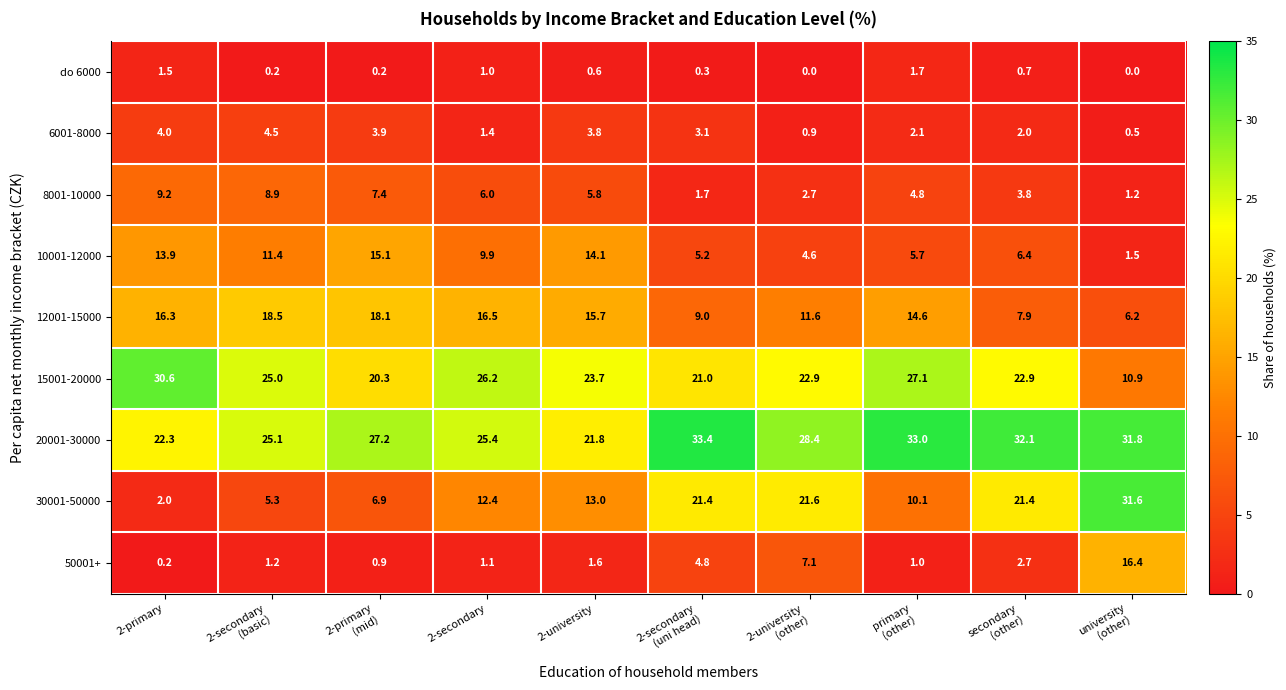

What is the minimum value for 12001-15000?

6.2